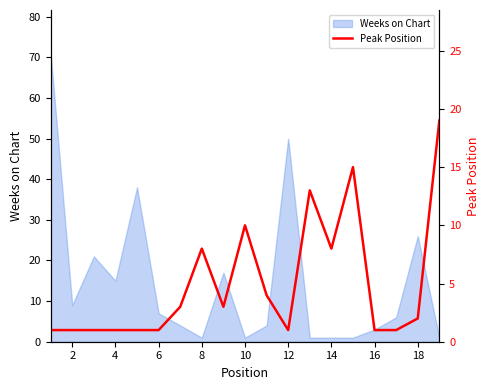

Count the number of values greater than 2.

9